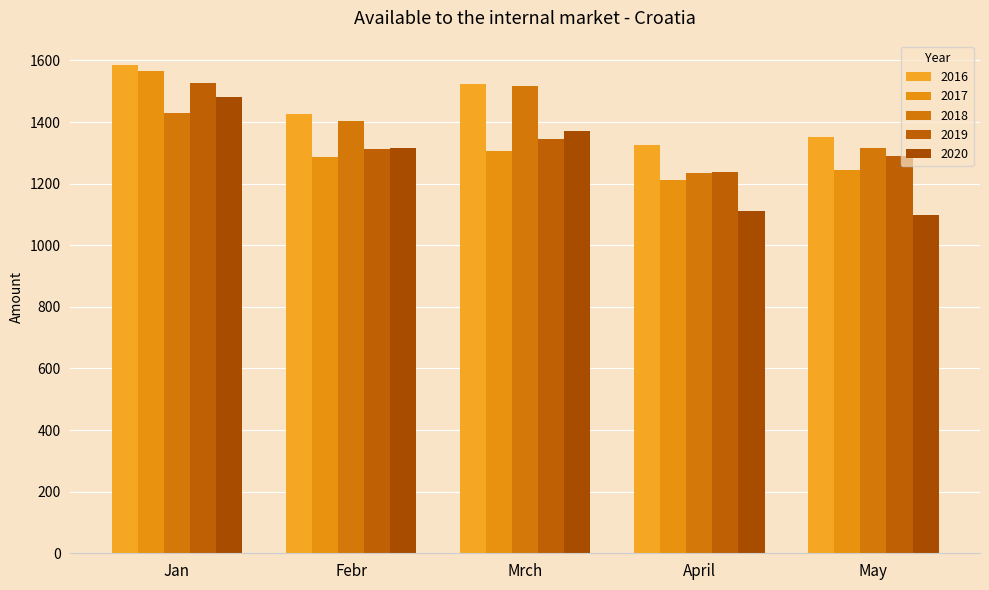

Are the bars grouped side by side (vs. stacked)?

Yes